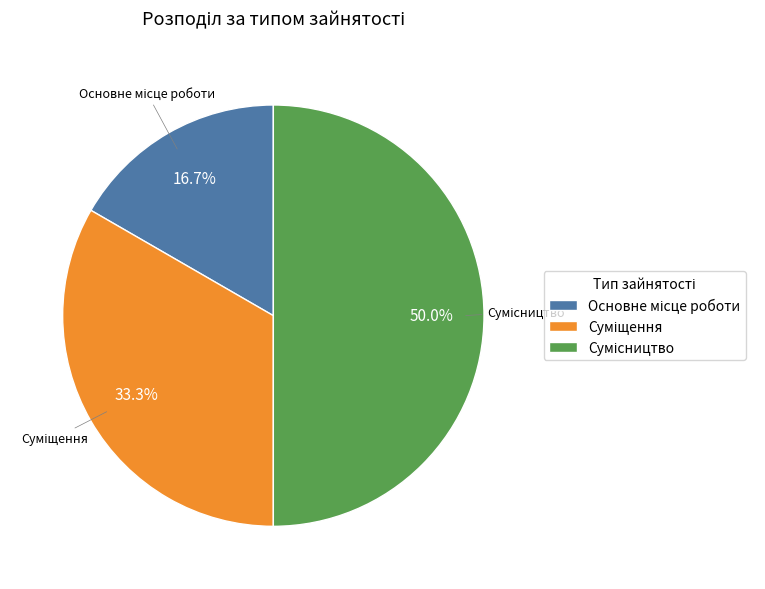

Rank the categories by value from highest to lowest.

Сумісництво, Суміщення, Основне місце роботи